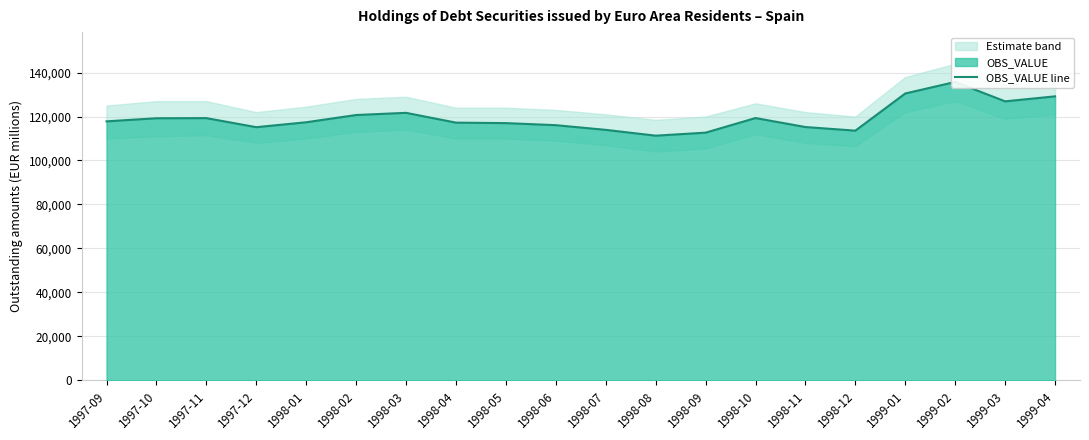

True or false: the data has more than 1 interior local peaks.

True